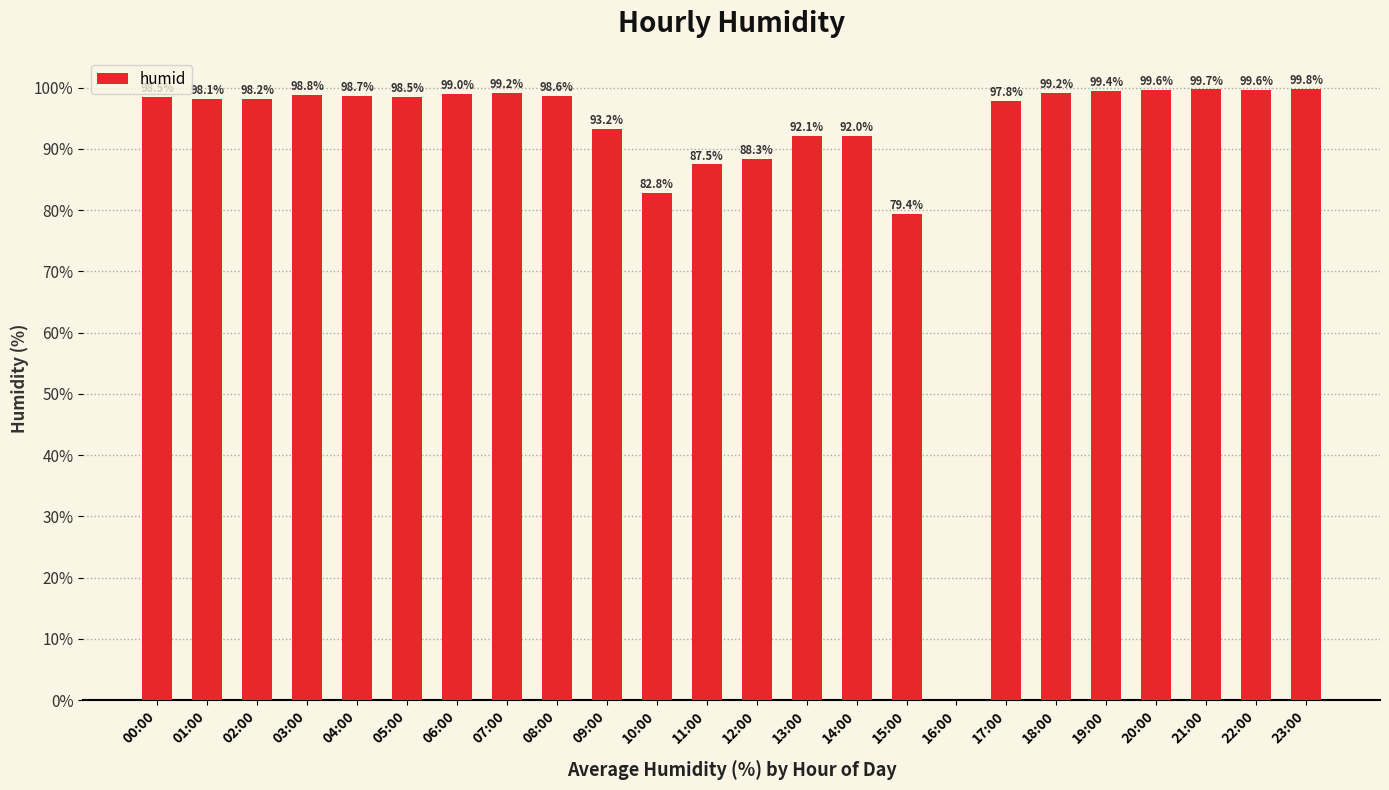

What is the greatest value displayed?

99.8